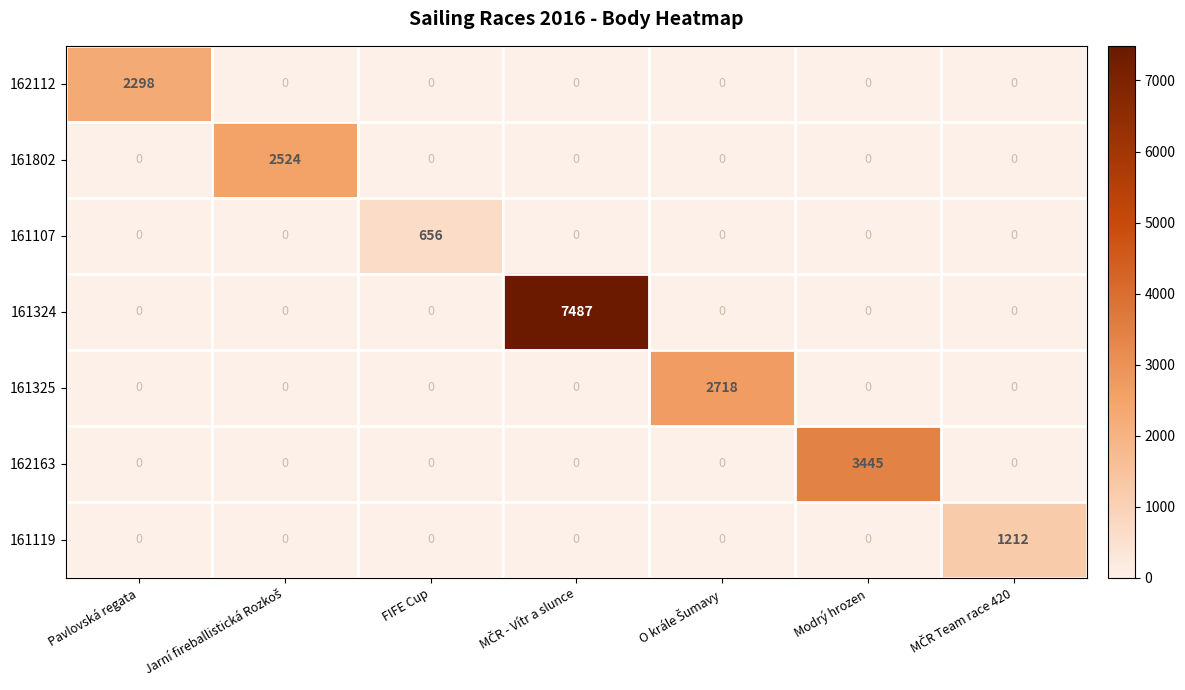

Between FIFE Cup and Modrý hrozen, which series saw the biggest shift?

162163